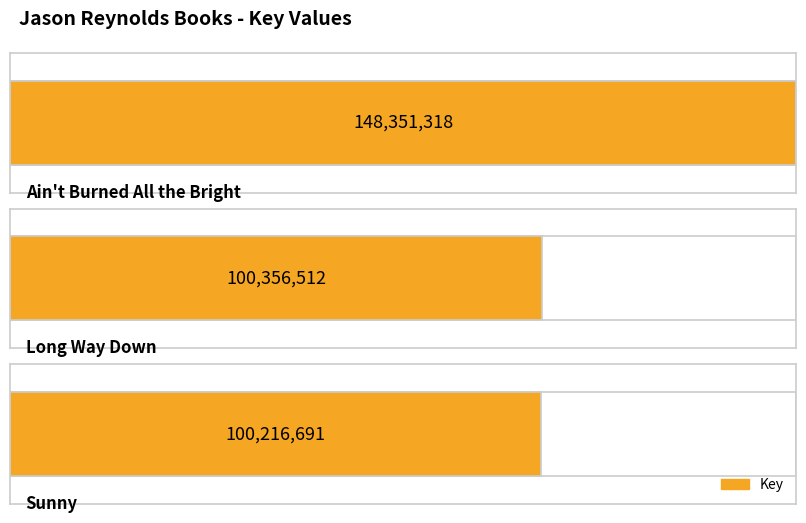

The value at Ain't Burned All the Bright is 95218689. True or false?

False